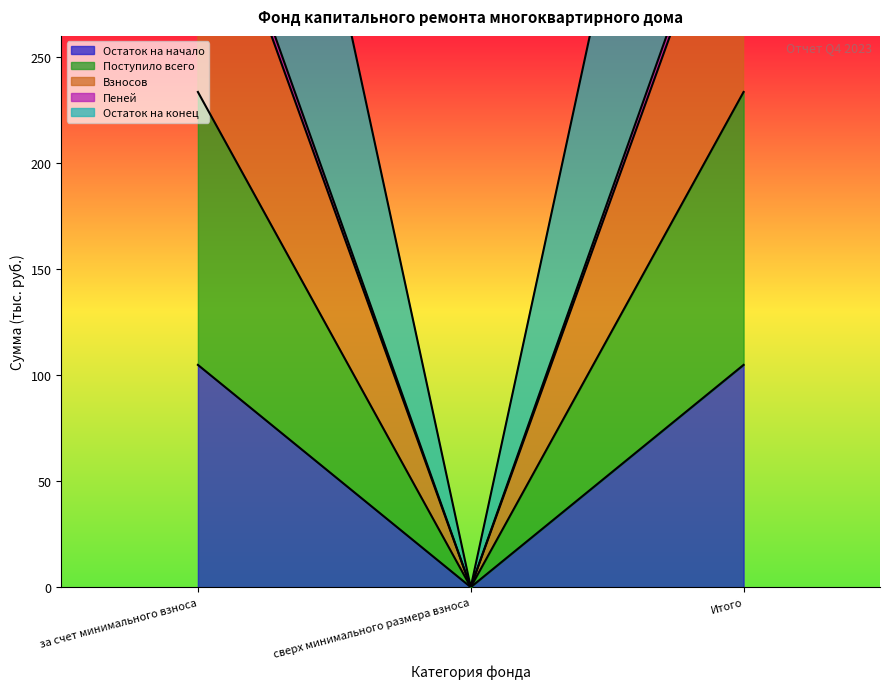

Is it true that Взносов equals 233.6 at за счет минимального взноса?

True